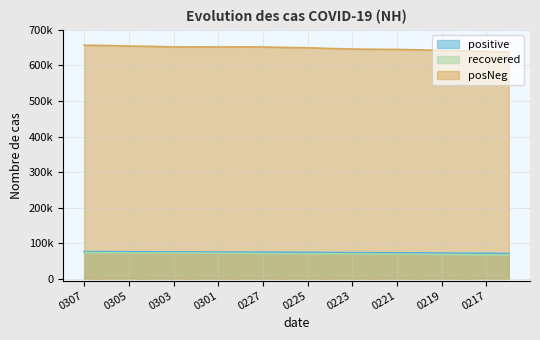

How many categories are shown in the chart?

20